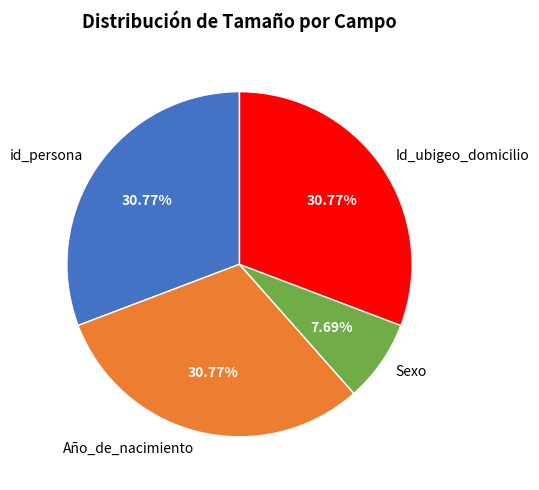

What is the smallest slice in the pie chart?

Sexo